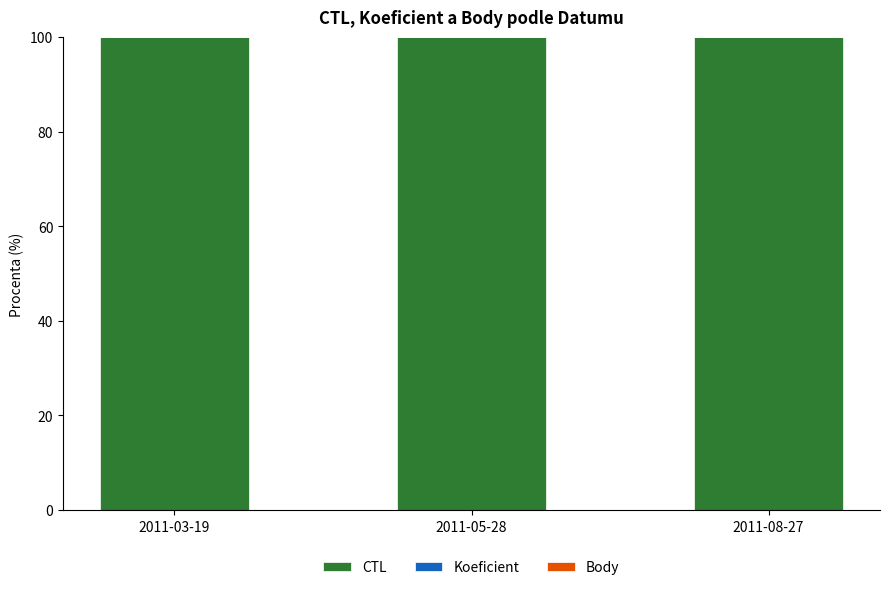

Count the number of data series in this chart.

3